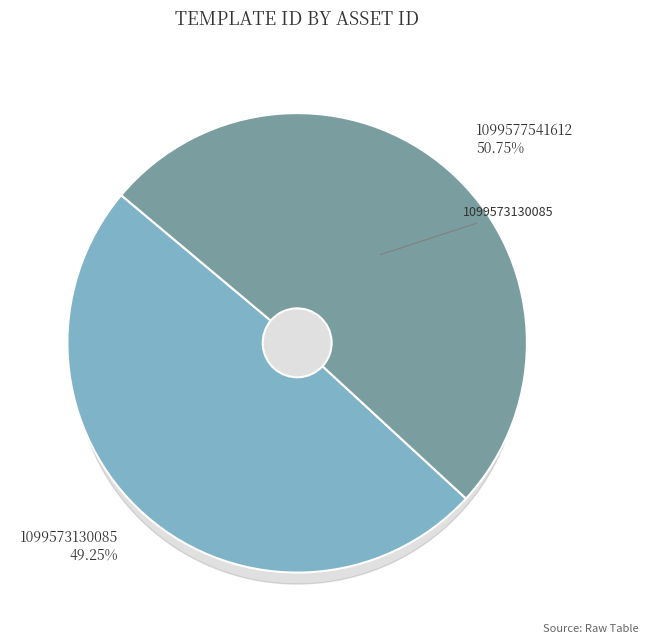

What is the ratio of the value at 1099577541612 to the value at 1099573130085?

1.0